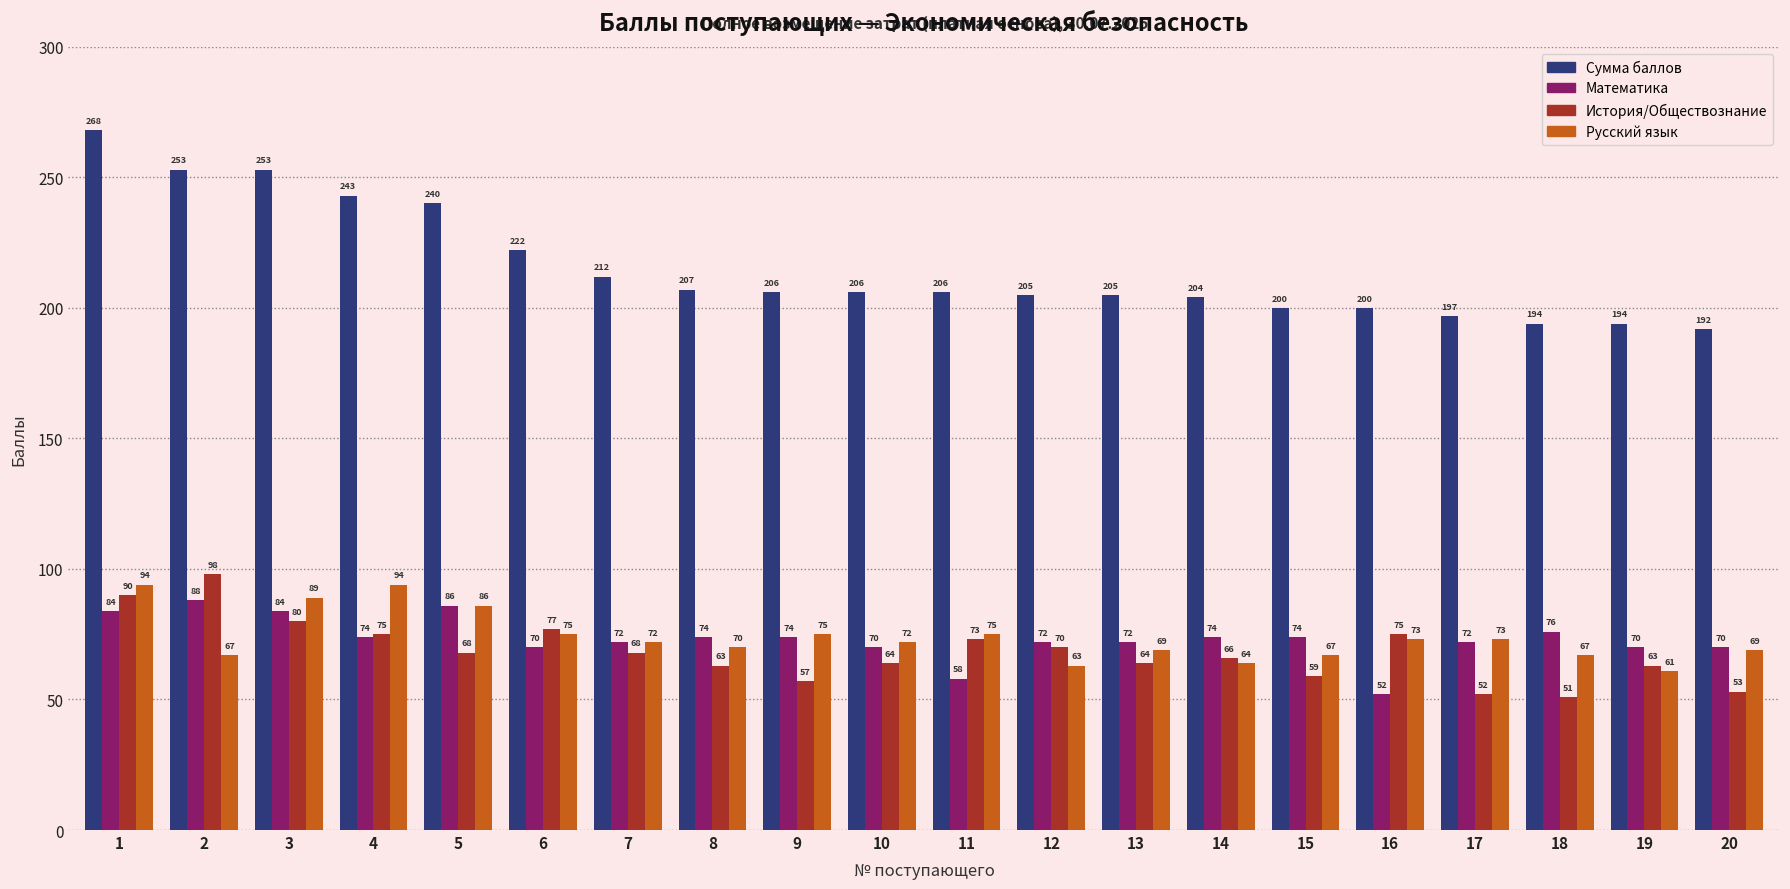

What is the total value across all series at 6?

444